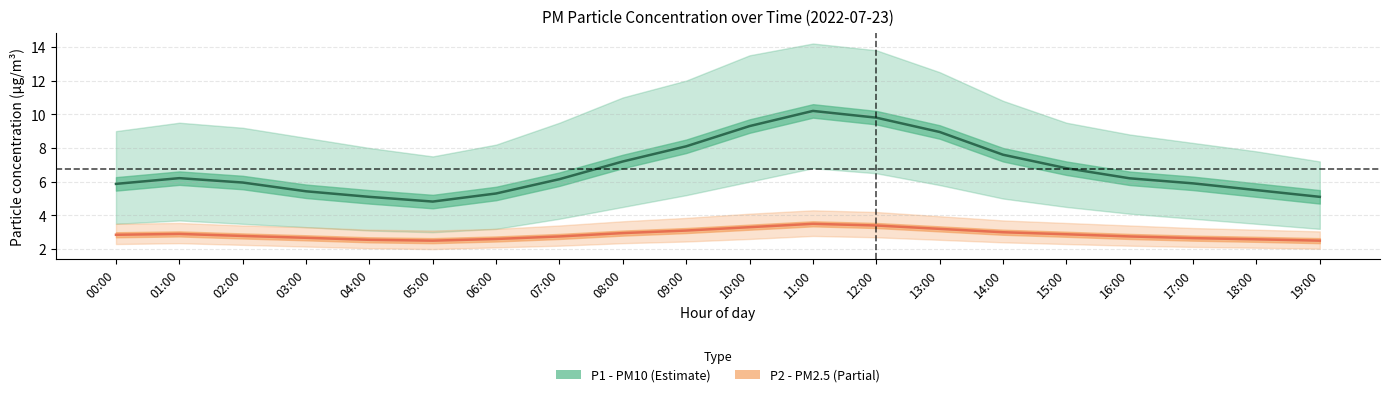

What is the difference between the highest and lowest values at 00:00?

3.0